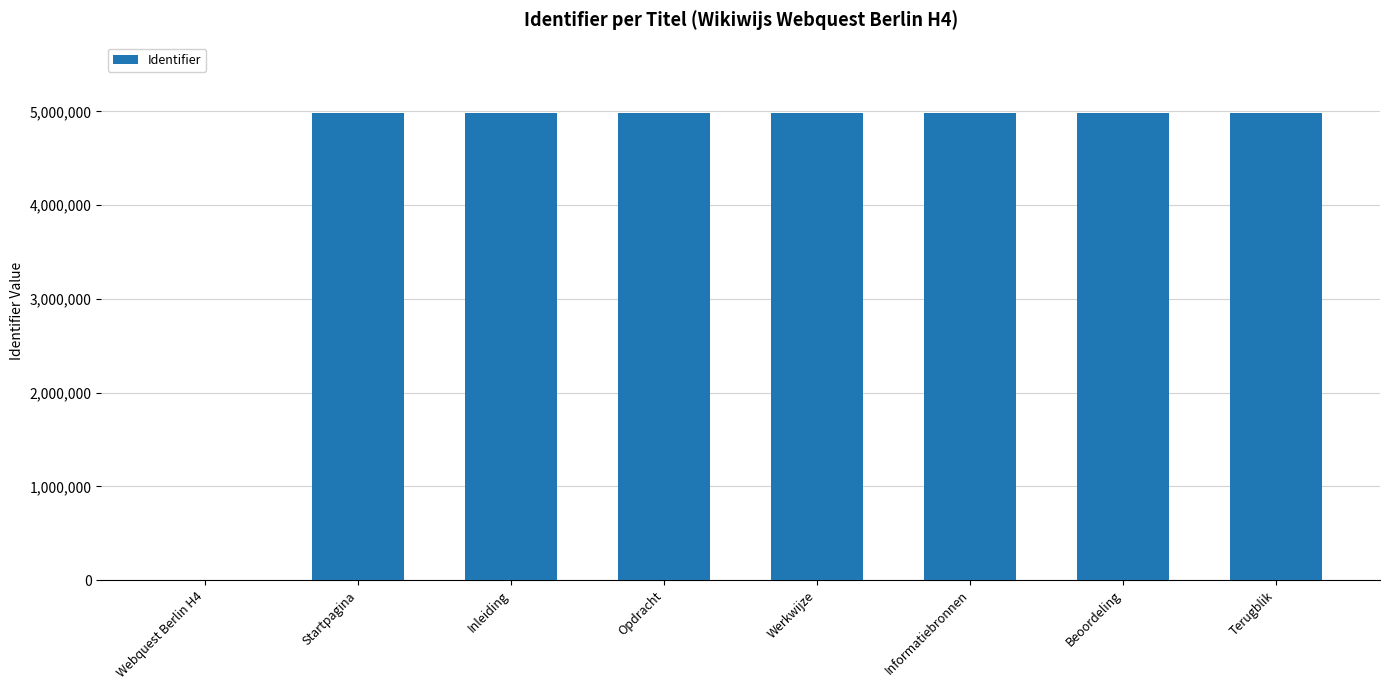

Between Webquest Berlin H4 and Opdracht, which is larger?

Opdracht